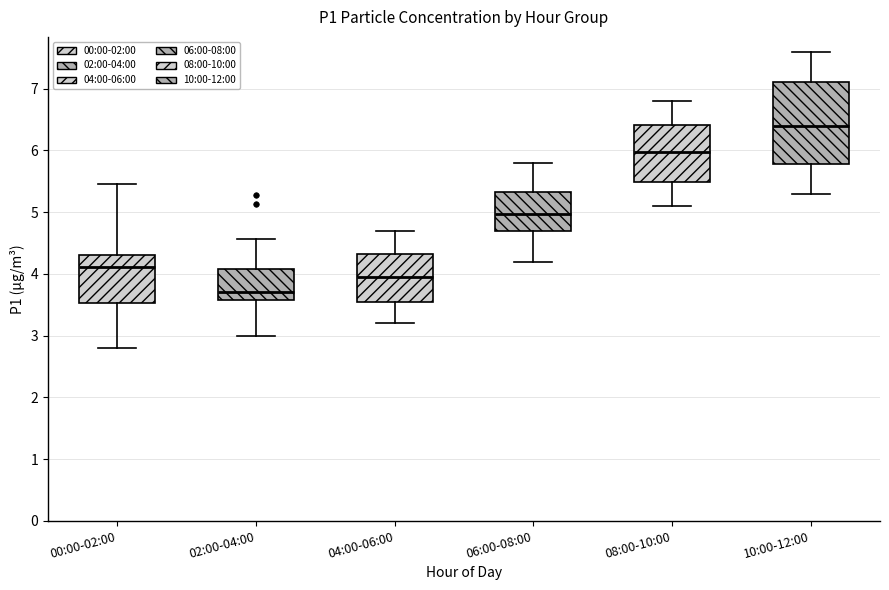

Where is the lower edge of the box for 08:00-10:00 on the y-axis? The values are not printed on the chart, so give them approximately, as read against the axis.

5.5